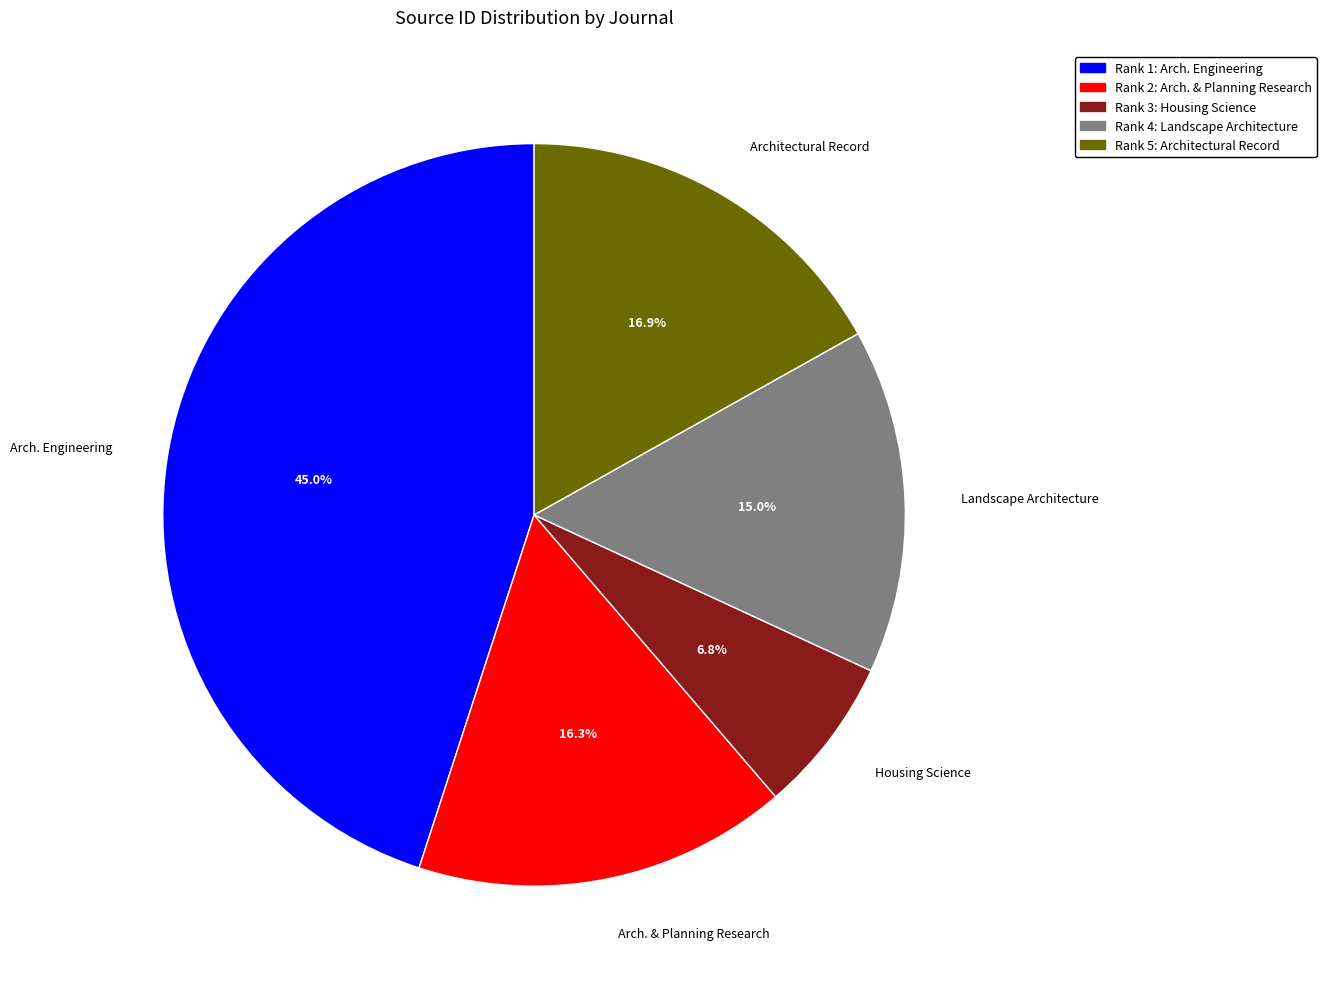

Between Arch. Engineering and Architectural Record, which is larger?

Arch. Engineering